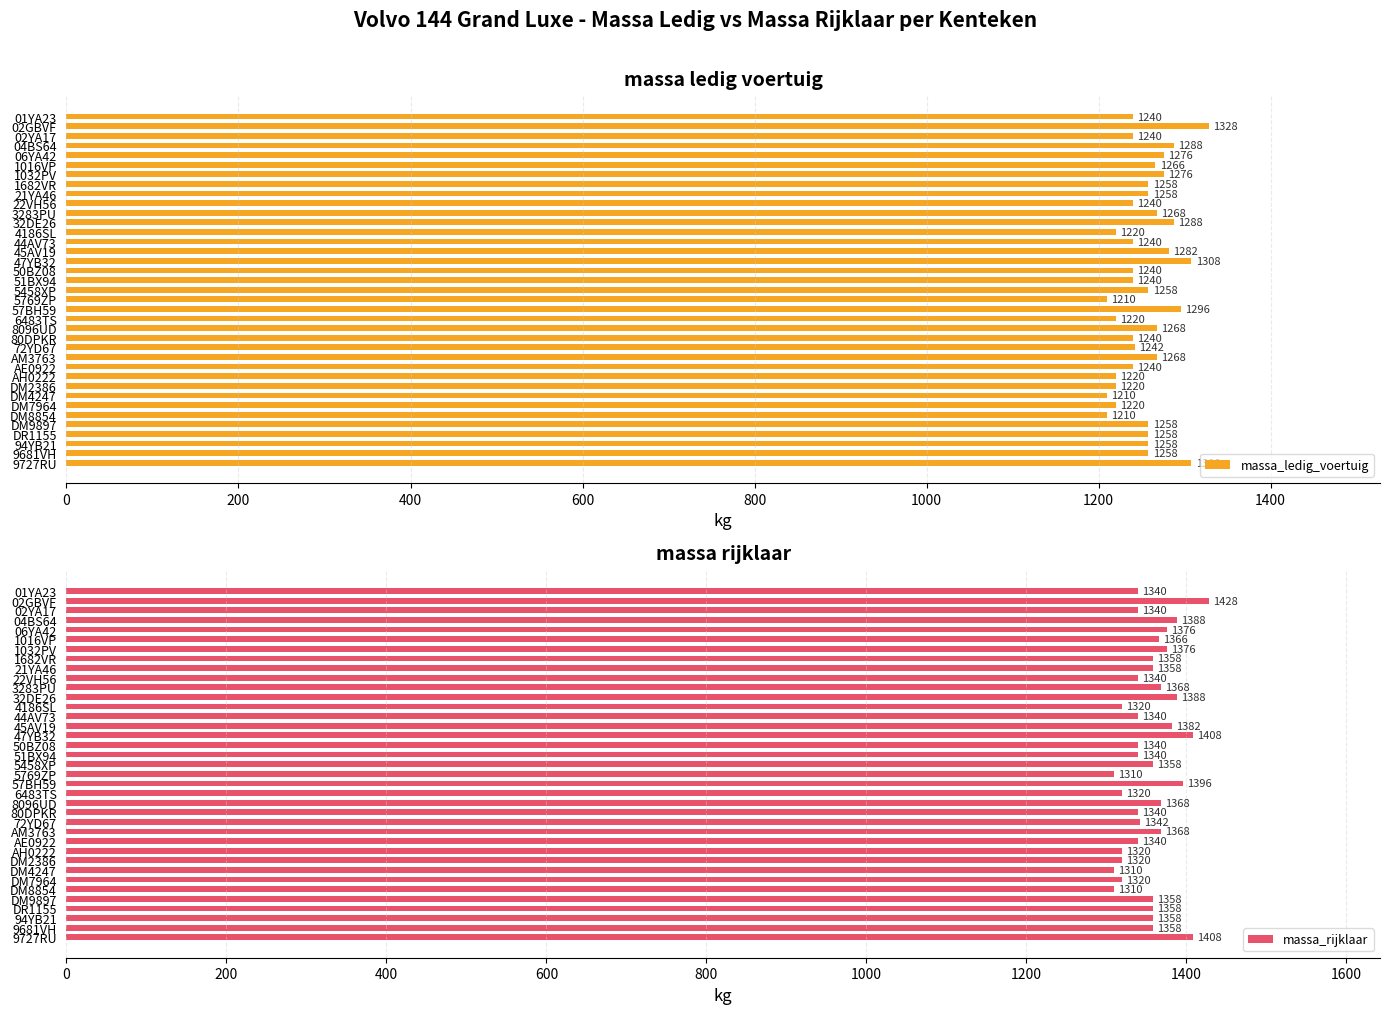

List the series in order of their peak value, highest first.

massa_rijklaar, massa_ledig_voertuig